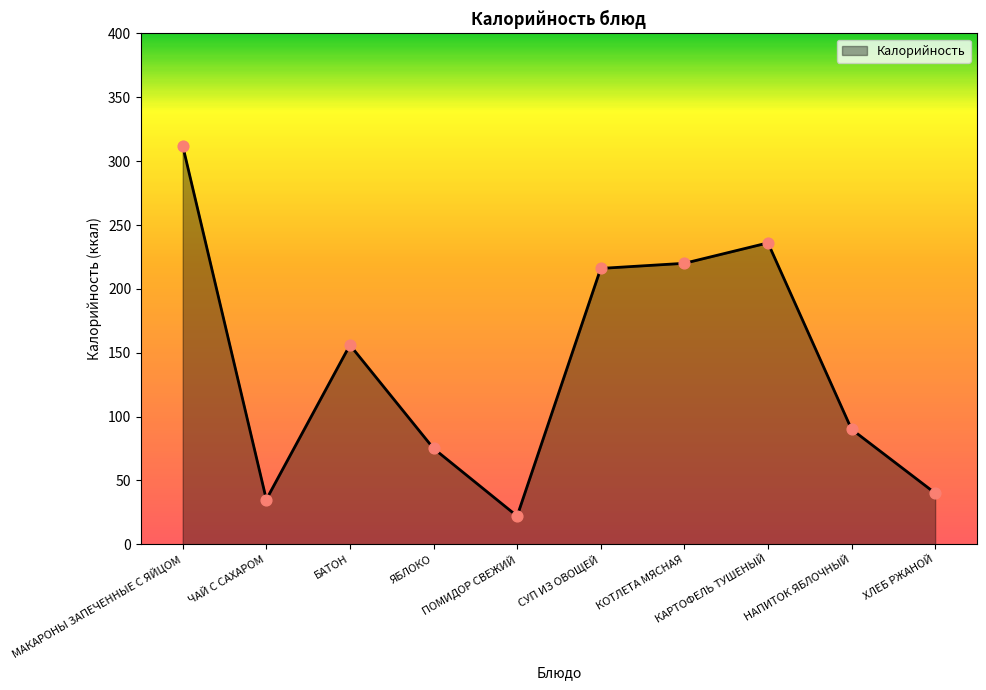

Approximately how many times larger is the value at ЧАЙ С САХАРОМ compared to НАПИТОК ЯБЛОЧНЫЙ?

0.4